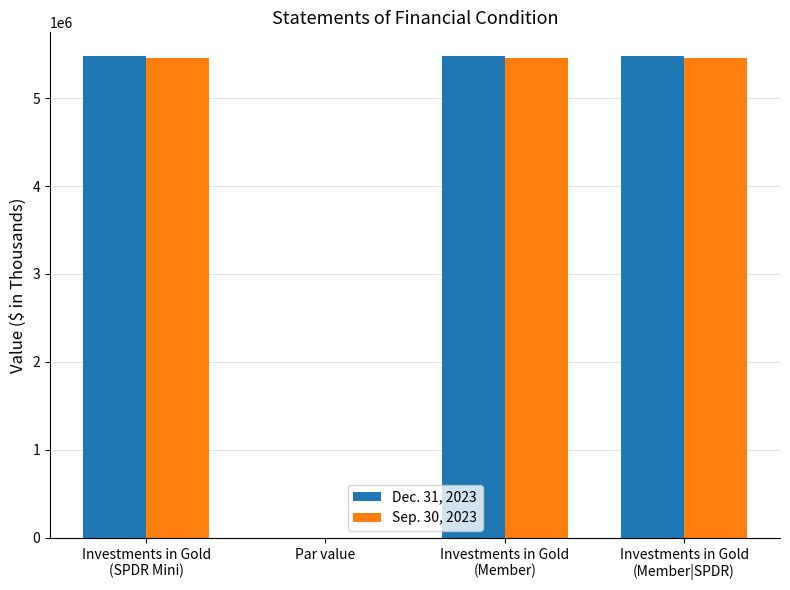

What is the maximum value shown in the chart?

5473441